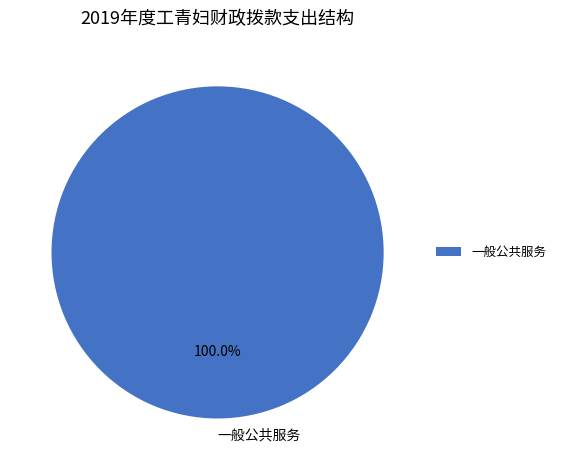

Is there any slice that represents more than half of the pie?

Yes